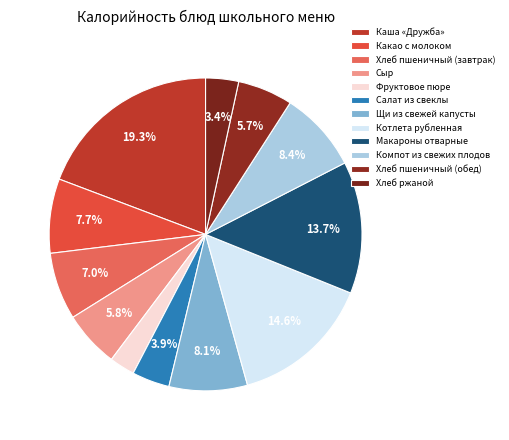

Rank the categories by value from highest to lowest.

Каша «Дружба», Котлета рубленная, Макароны отварные, Компот из свежих плодов, Щи из свежей капусты, Какао с молоком, Хлеб пшеничный (завтрак), Сыр, Хлеб пшеничный (обед), Салат из свеклы, Хлеб ржаной, Фруктовое пюре